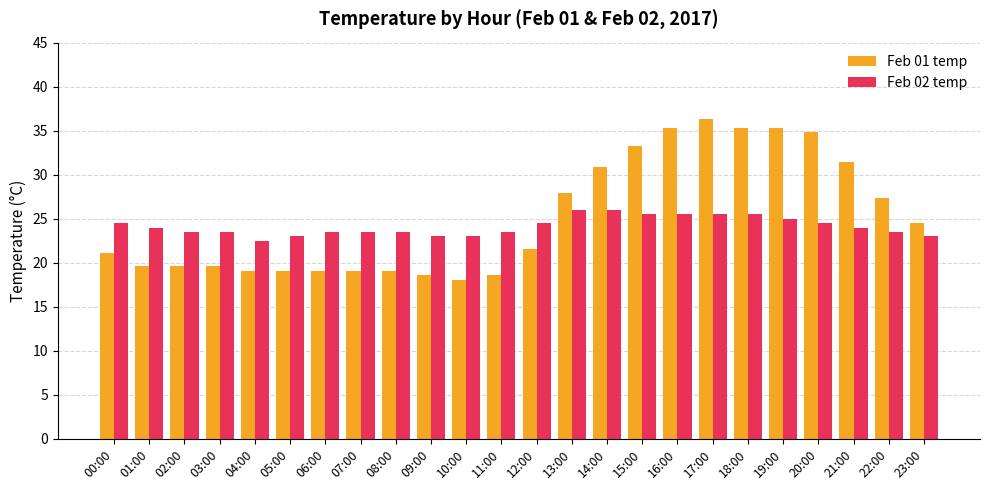

The Feb 02 temp series shows 23.0 at 23:00. True or false?

True